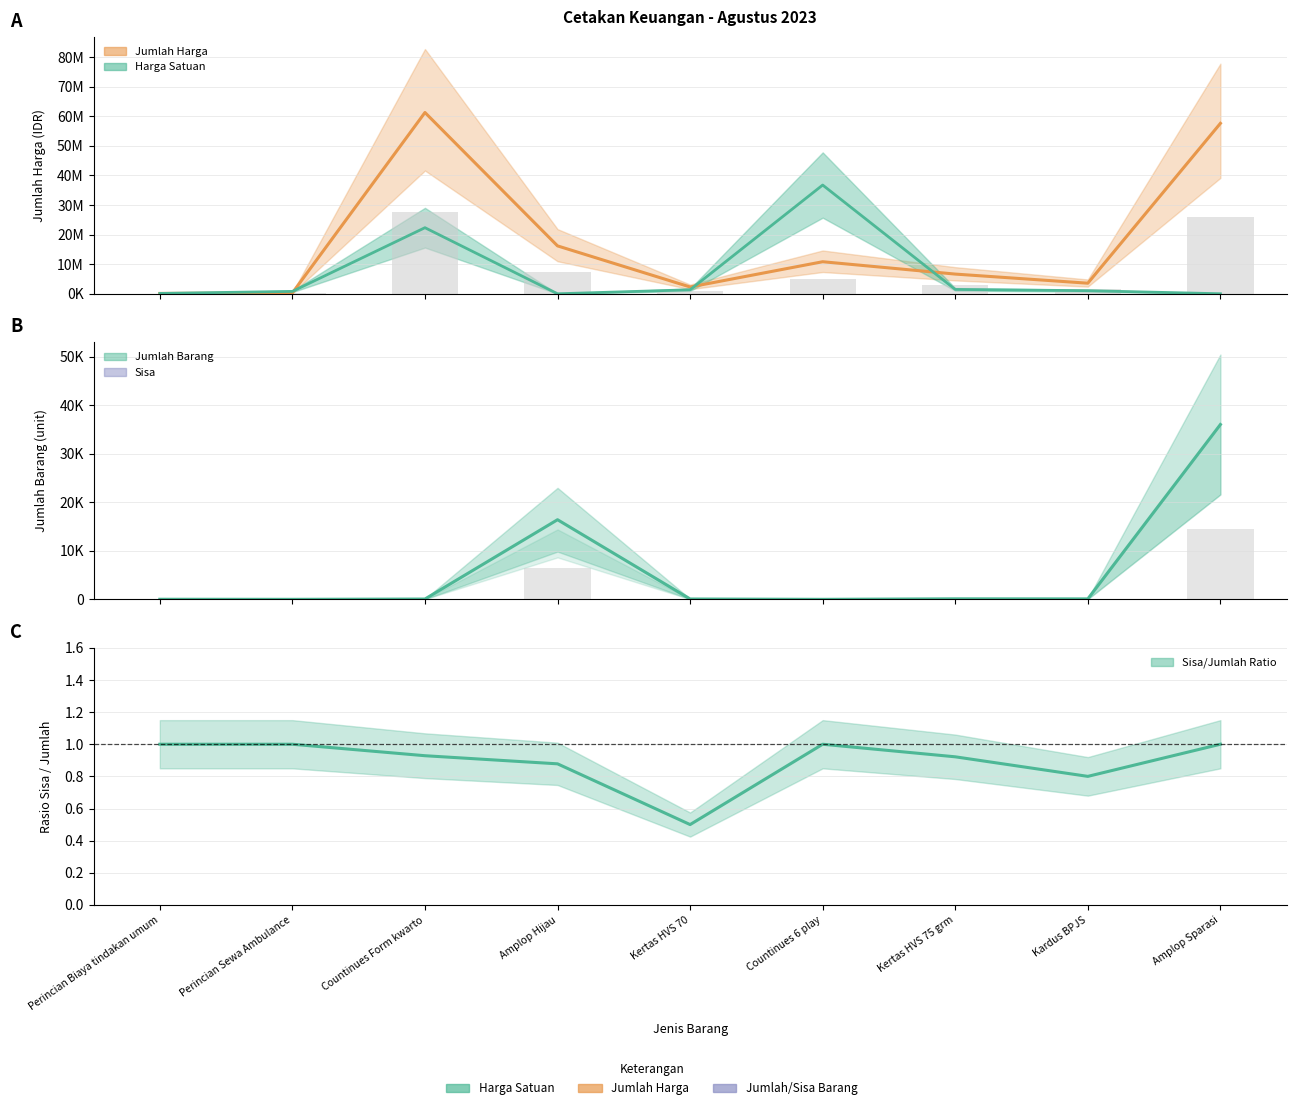

Is it true that Jumlah Harga equals 10850000.0 at Countinues 6 play?

True